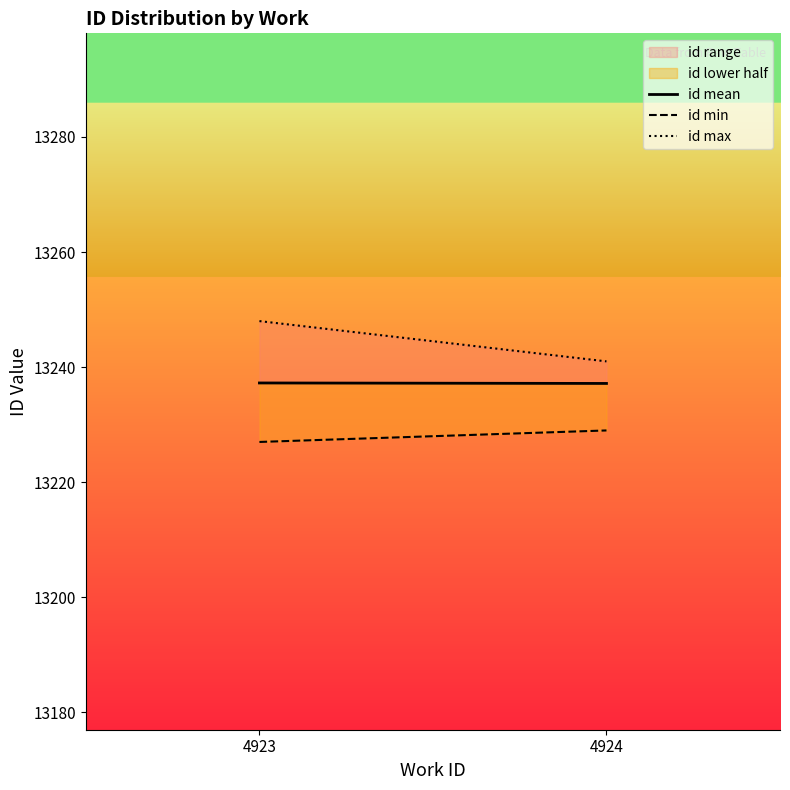

What is the lowest value of the id max series?

13241.0